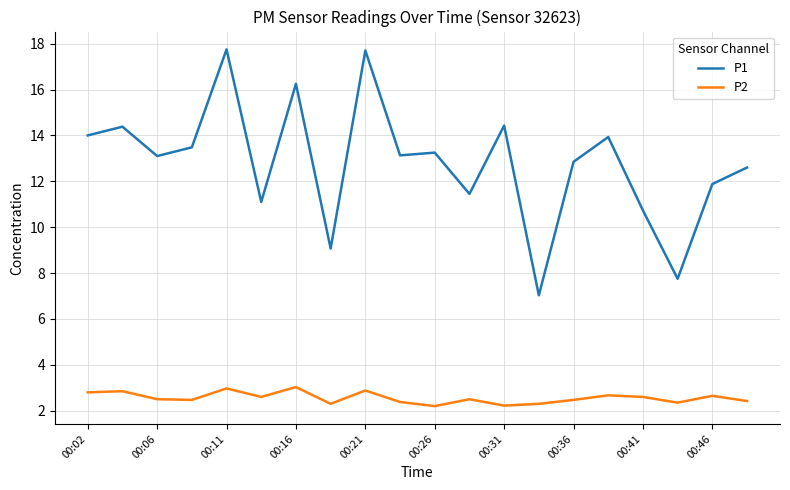

True or false: P1 and P2 intersect in this chart.

False